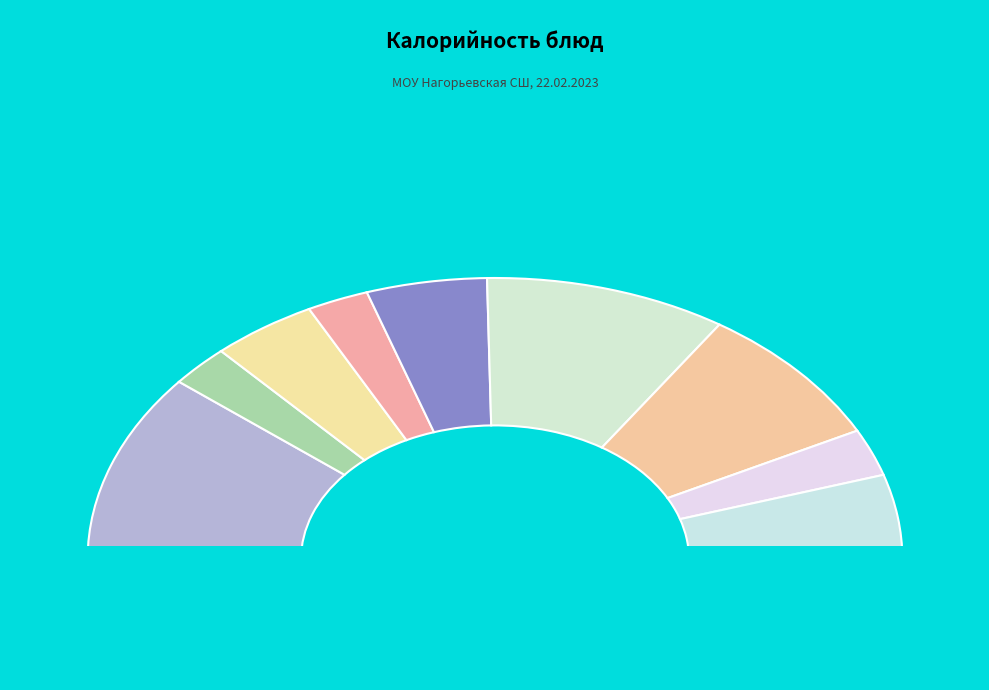

To the nearest percent, what is the combined percentage of Вермишель молочная and Яйцо вареное?

27%